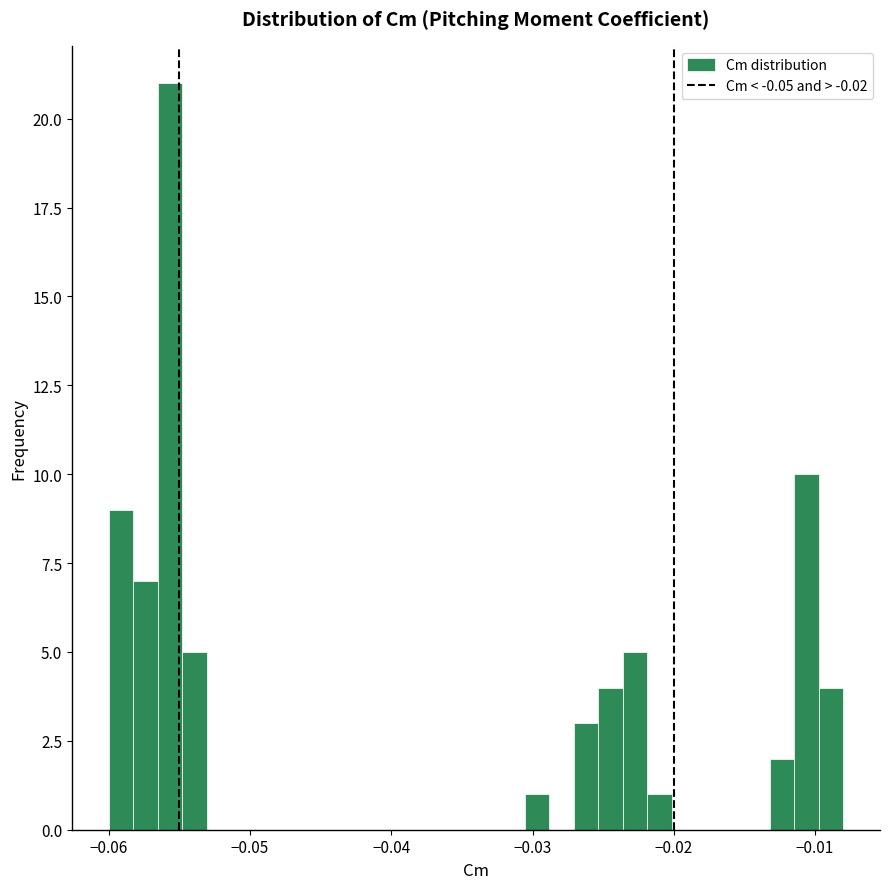

Read against the x-axis, roughly where is the centre of the tallest bar?

-0.056